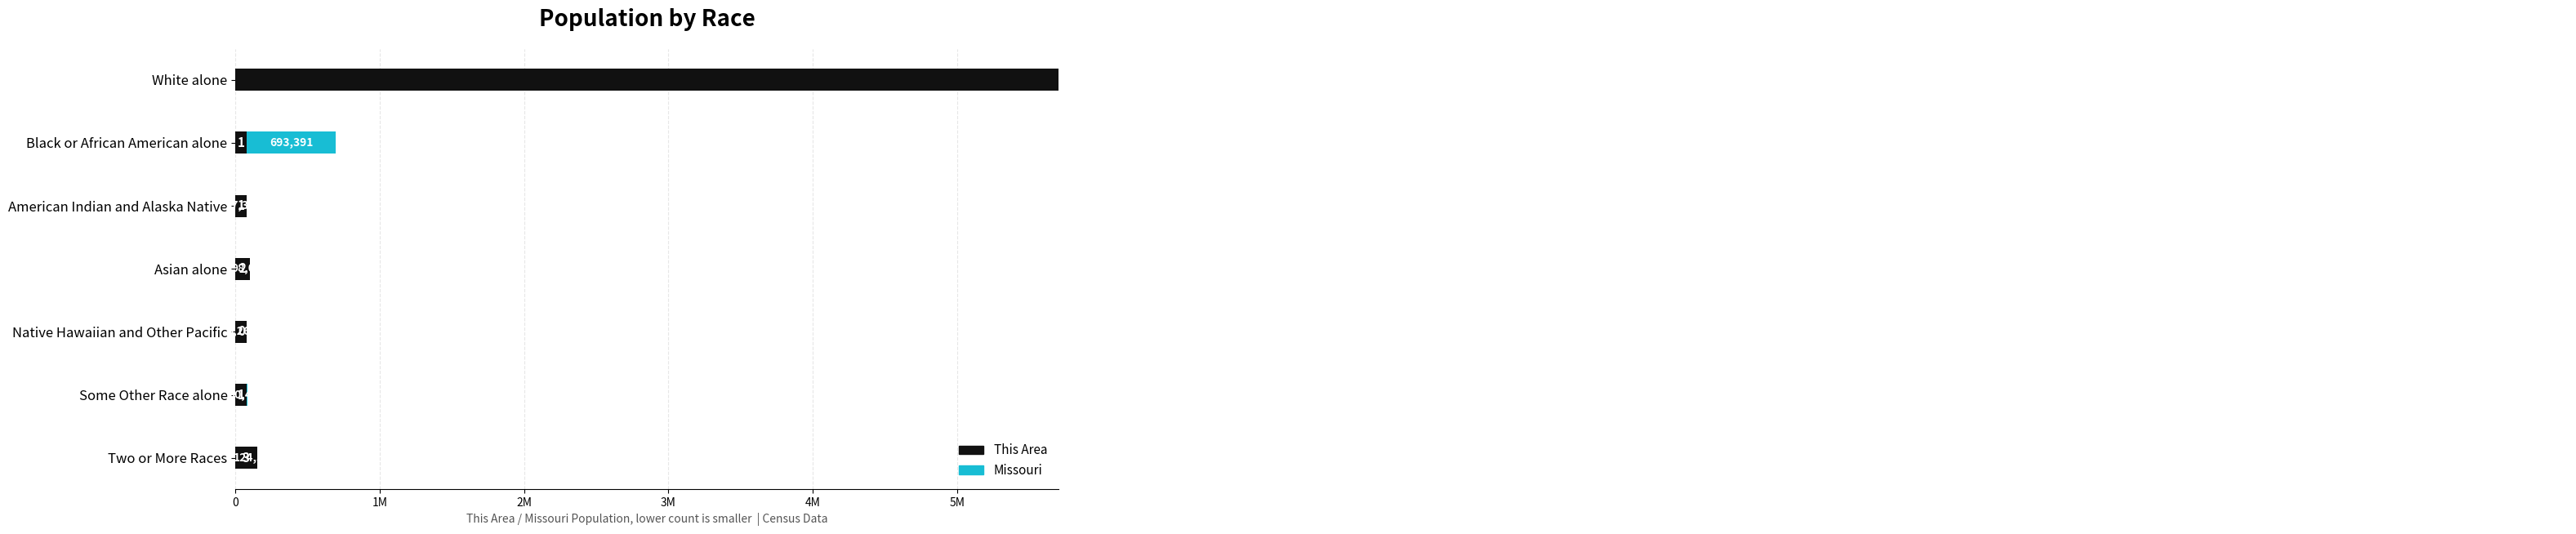

At how many categories does at least one series exceed 4252706?

1